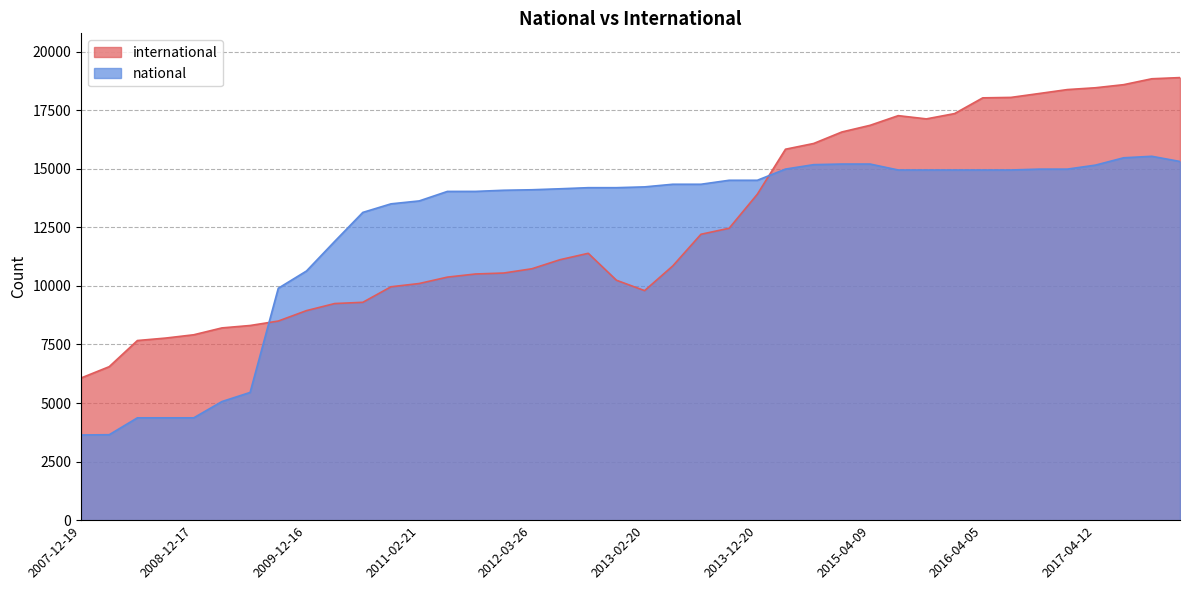

Rank the categories by national value from lowest to highest.

2007-12-19, 2008-04-01, 2008-06-27, 2008-10-10, 2008-12-17, 2009-04-06, 2009-06-17, 2009-09-25, 2009-12-16, 2010-04-01, 2010-07-26, 2010-11-17, 2011-02-21, 2011-06-10, 2011-09-05, 2012-01-18, 2012-03-26, 2012-07-13, 2012-10-31, 2012-12-11, 2013-02-20, 2013-05-21, 2013-07-09, 2013-09-10, 2013-12-20, 2015-07-03, 2015-10-01, 2016-01-04, 2016-04-05, 2016-07-04, 2016-10-07, 2016-12-27, 2014-03-28, 2017-04-12, 2014-09-08, 2015-01-19, 2015-04-09, 2017-12-22, 2017-07-24, 2017-10-12